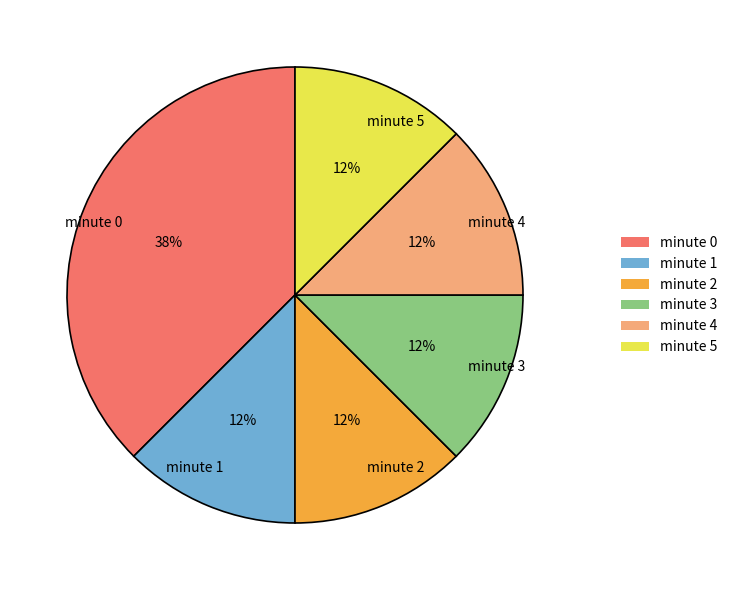

The minute 5 slice represents 20% of the pie. True or false?

False